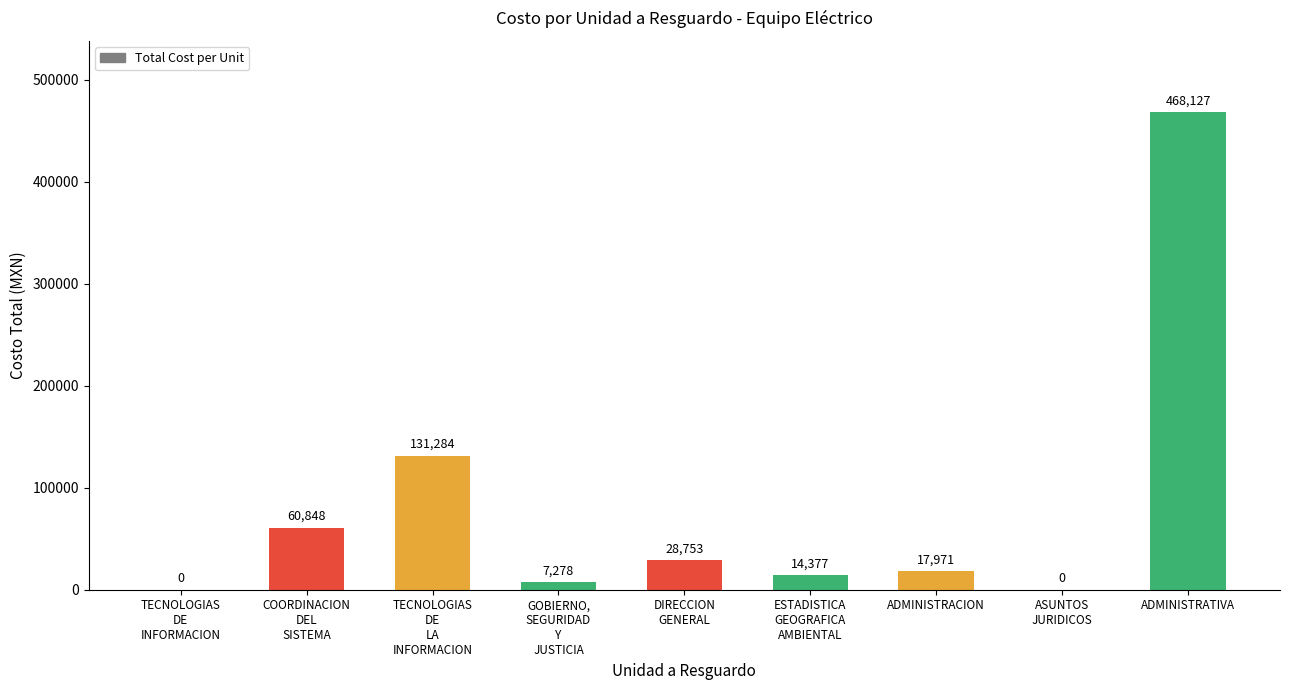

Between ESTADISTICA
GEOGRAFICA
AMBIENTAL and ASUNTOS
JURIDICOS, which is larger?

ESTADISTICA
GEOGRAFICA
AMBIENTAL